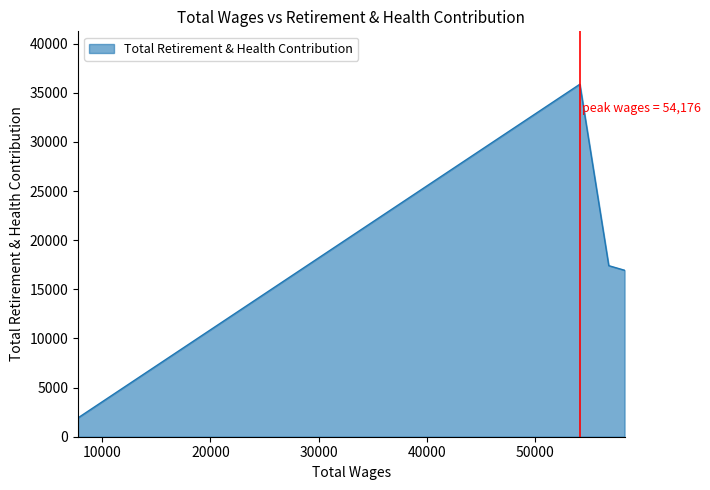

Reading left to right, what are all the values shown in this chart?

58310.0=16941	56850.0=17408	54176.0=35873	7755.0=1920